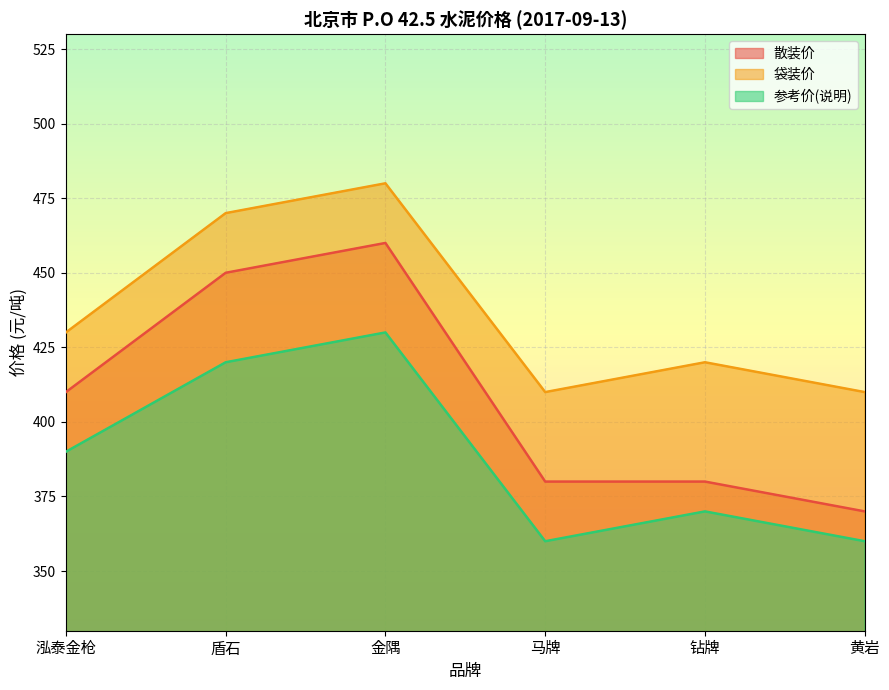

Rank the series at 马牌 from highest to lowest value.

袋装价, 散装价, 参考价(说明)